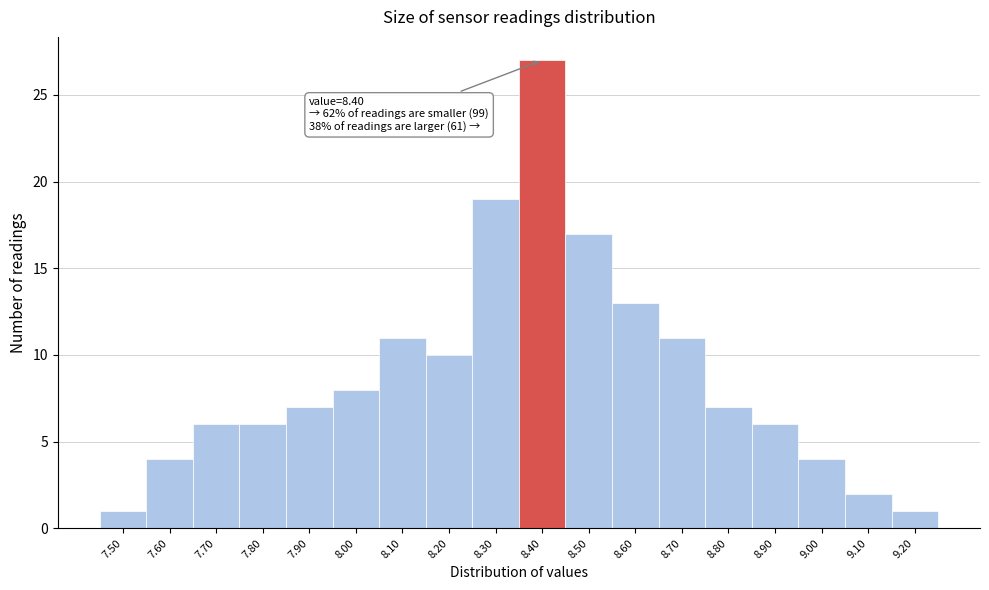

Over which range of the x-axis is the bar tallest?

8.35 to 8.45